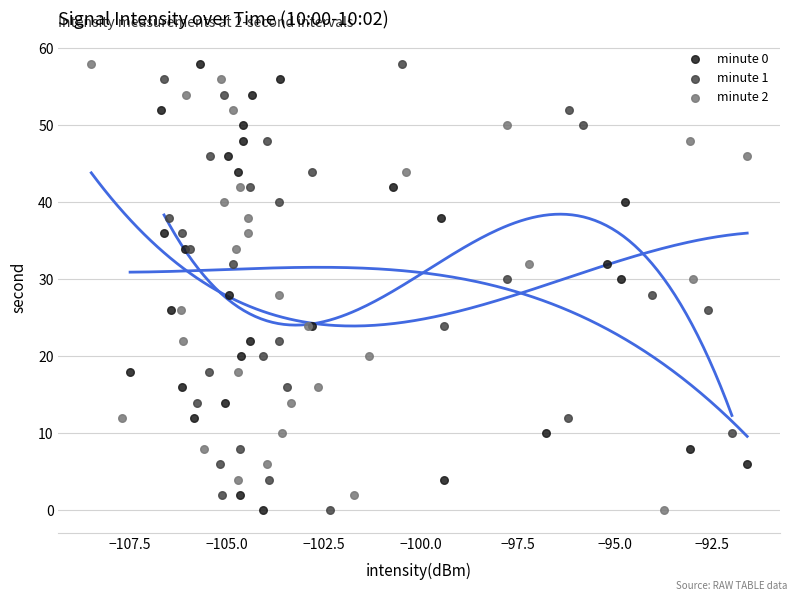

What are all the series names shown in the legend?

minute 0, minute 1, minute 2